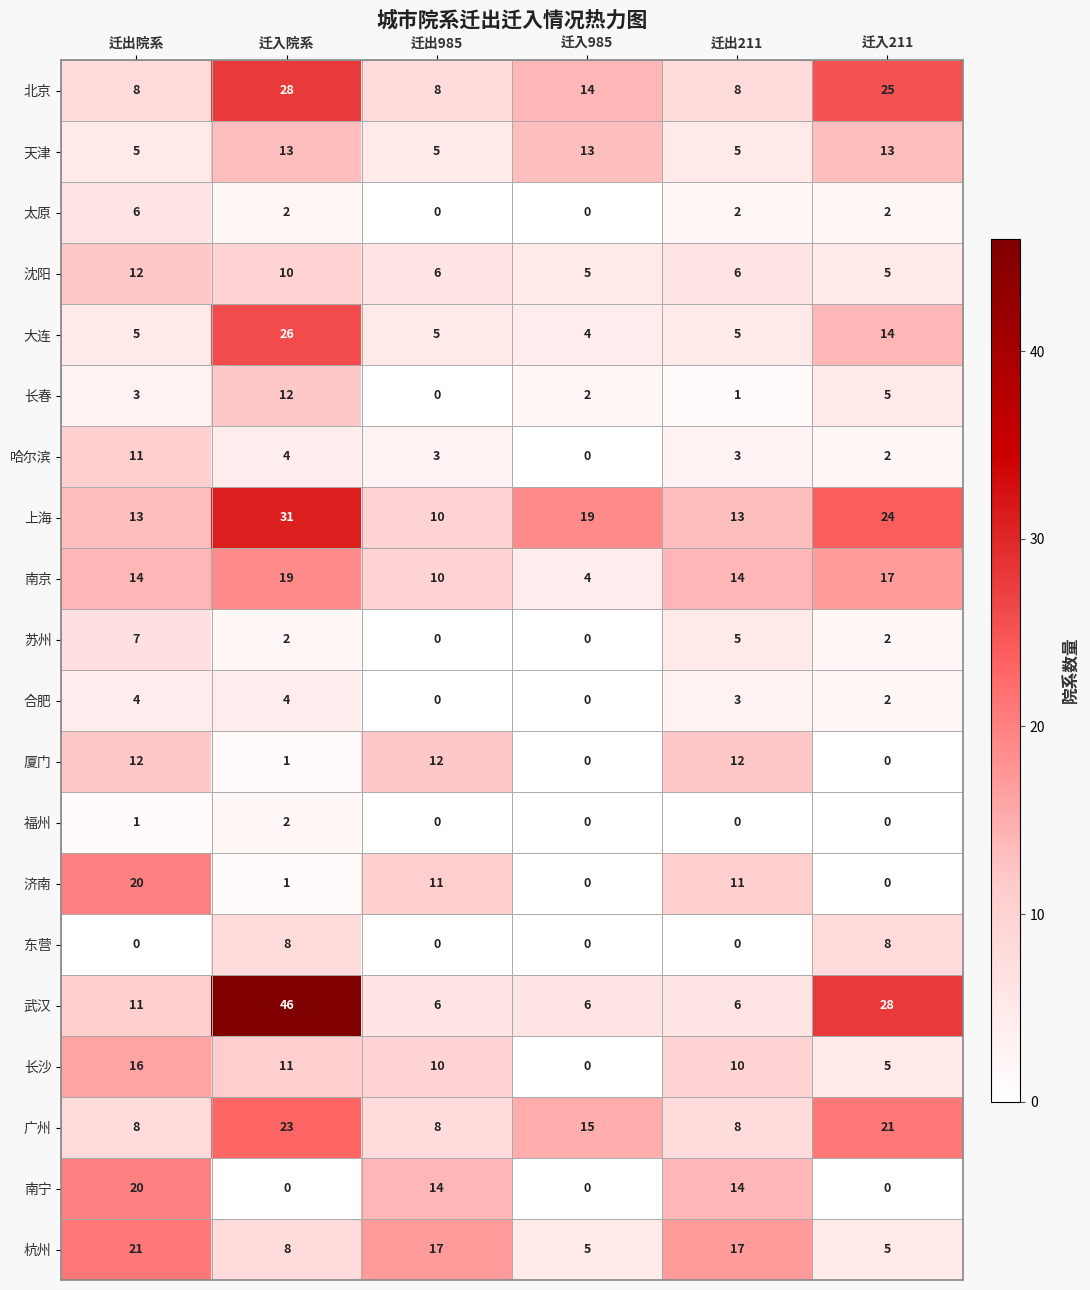

At which label does 济南 reach its peak?

迁出院系